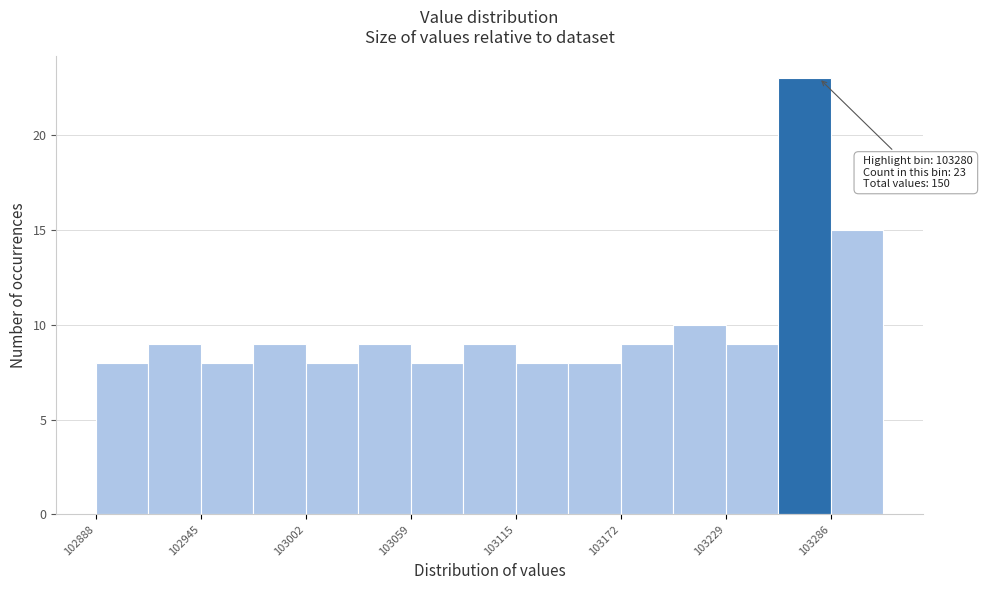

Around what value on the x-axis is the tallest bar? Give the approximate position of its centre, as read against the axis.

103270